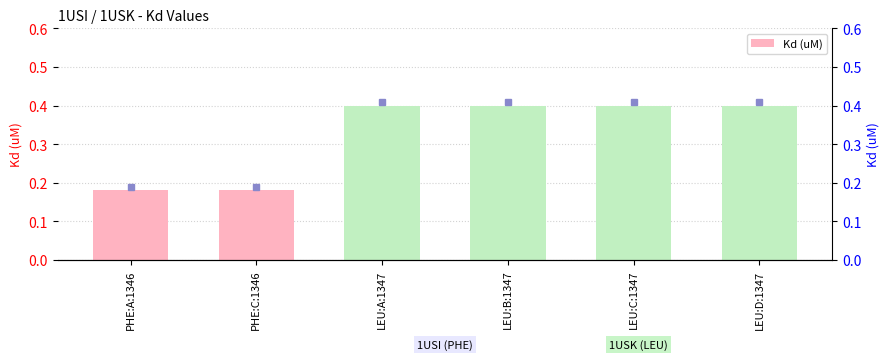

What is the difference between the maximum and second lowest values?

0.2